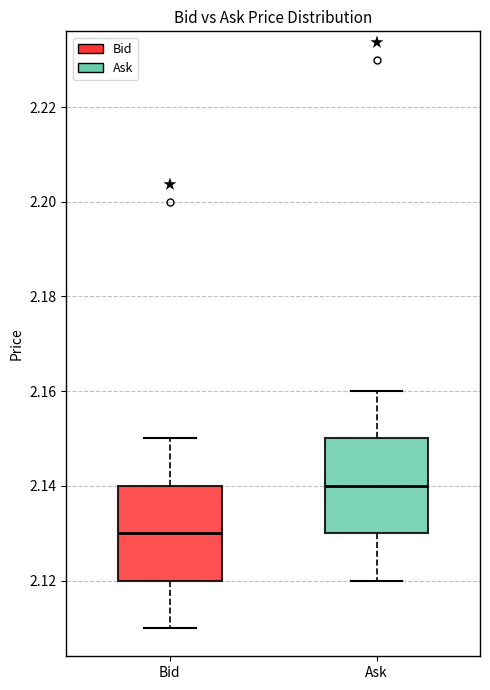

Reading left to right, transcribe this box plot: for each box, give where its median line is, the range the box spans, and where its two whiskers end, as read against the y-axis. The values are not printed on the chart, so give them approximately, as read against the axis.

Bid: median 2.13, box 2.12 to 2.14, whiskers 2.11 to 2.15
Ask: median 2.14, box 2.13 to 2.15, whiskers 2.12 to 2.16